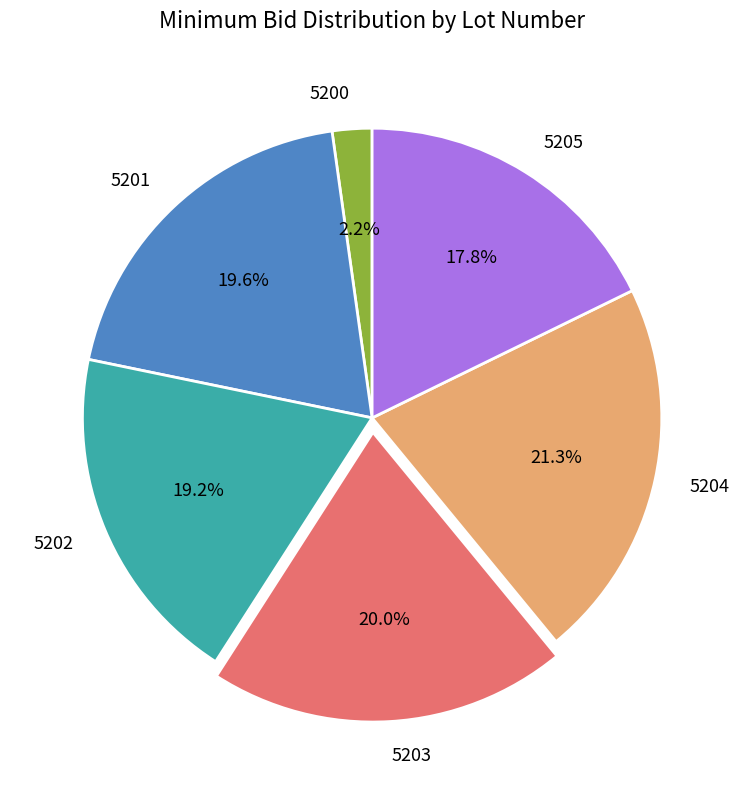

What percentage is NOT represented by 5202?

80.8%